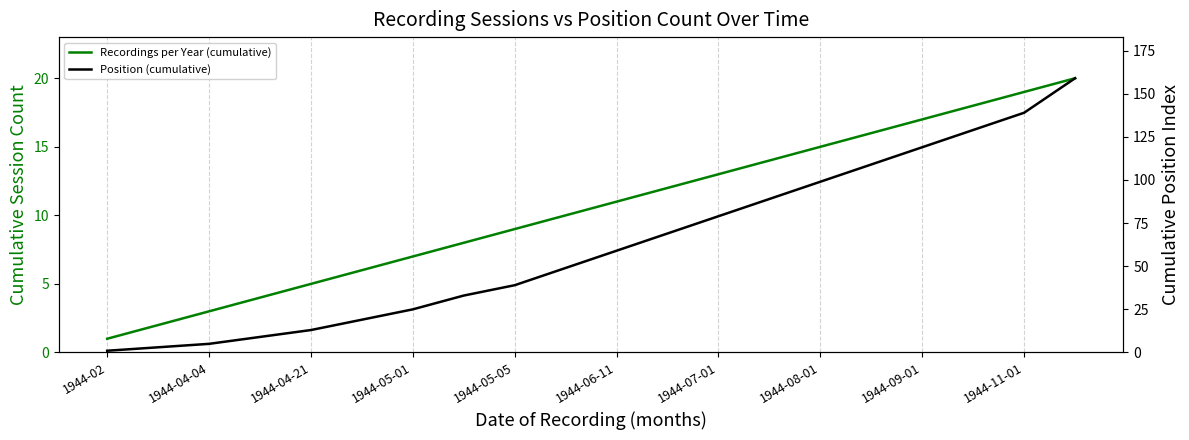

Rank the series by their maximum value, from highest to lowest.

Position (cumulative), Recordings per Year (cumulative)